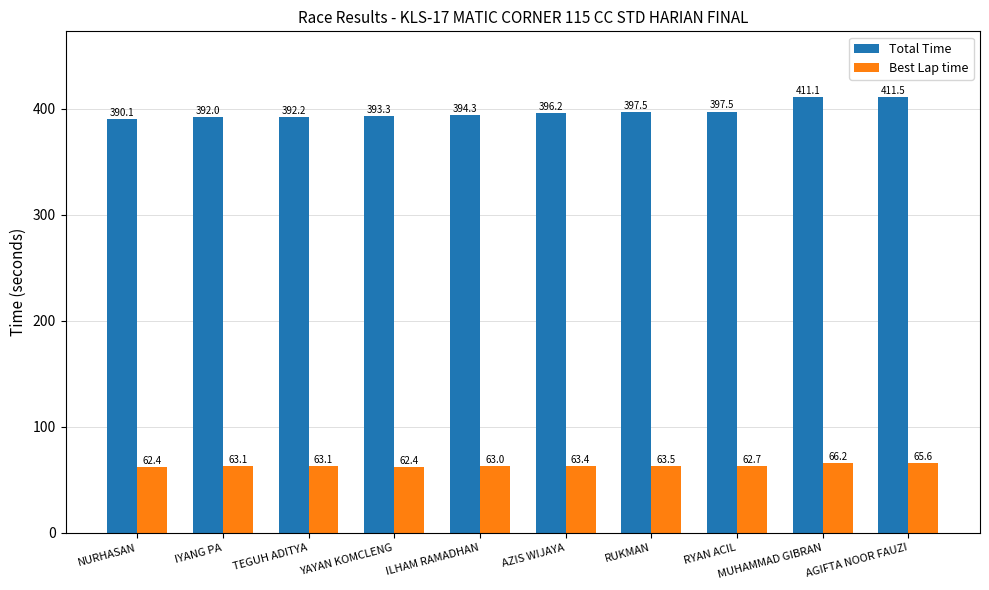

What is the value of the Total Time bar at the 3rd from the left?

392.2